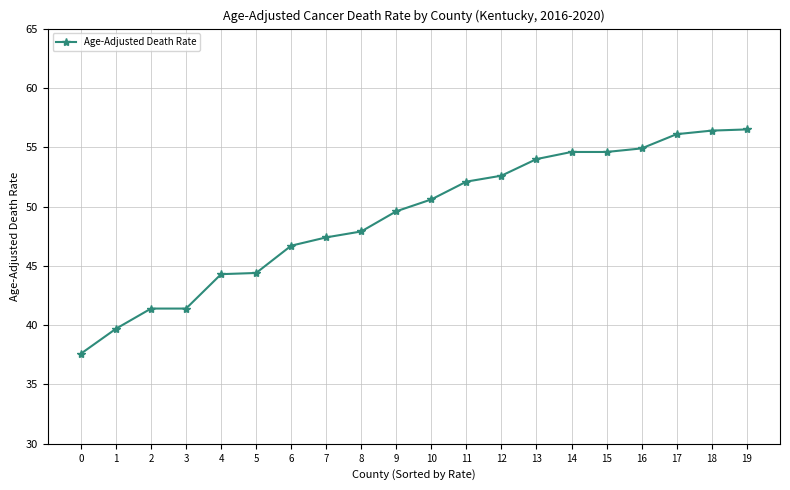

The chart shows a value of 52.6 at 12. True or false?

True